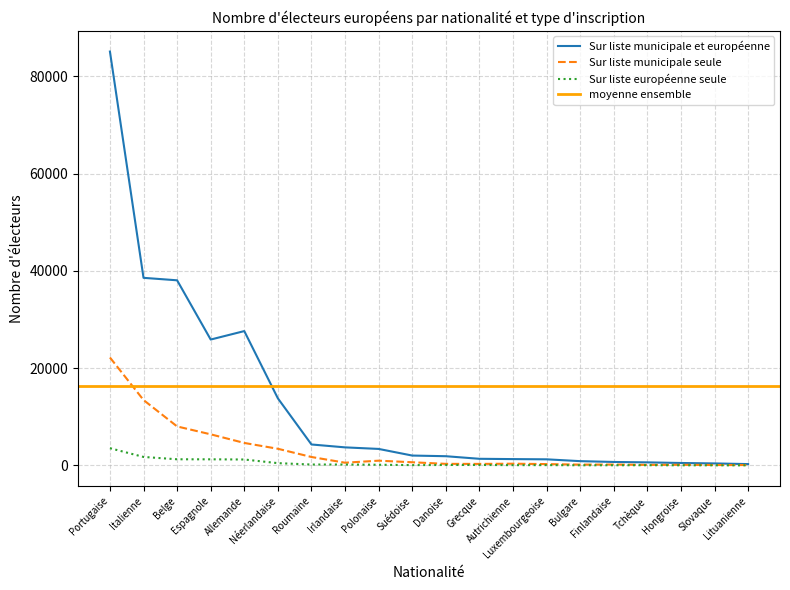

Which category has the highest value across all series?

Portugaise